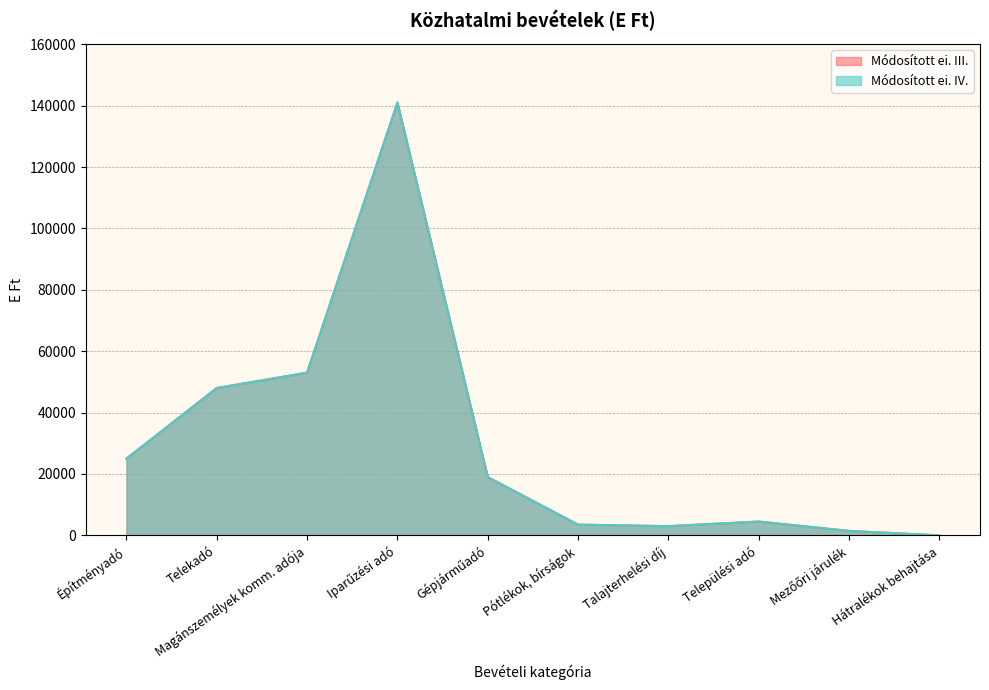

Rank the series by their maximum value, from highest to lowest.

Módosított ei. III., Módosított ei. IV.